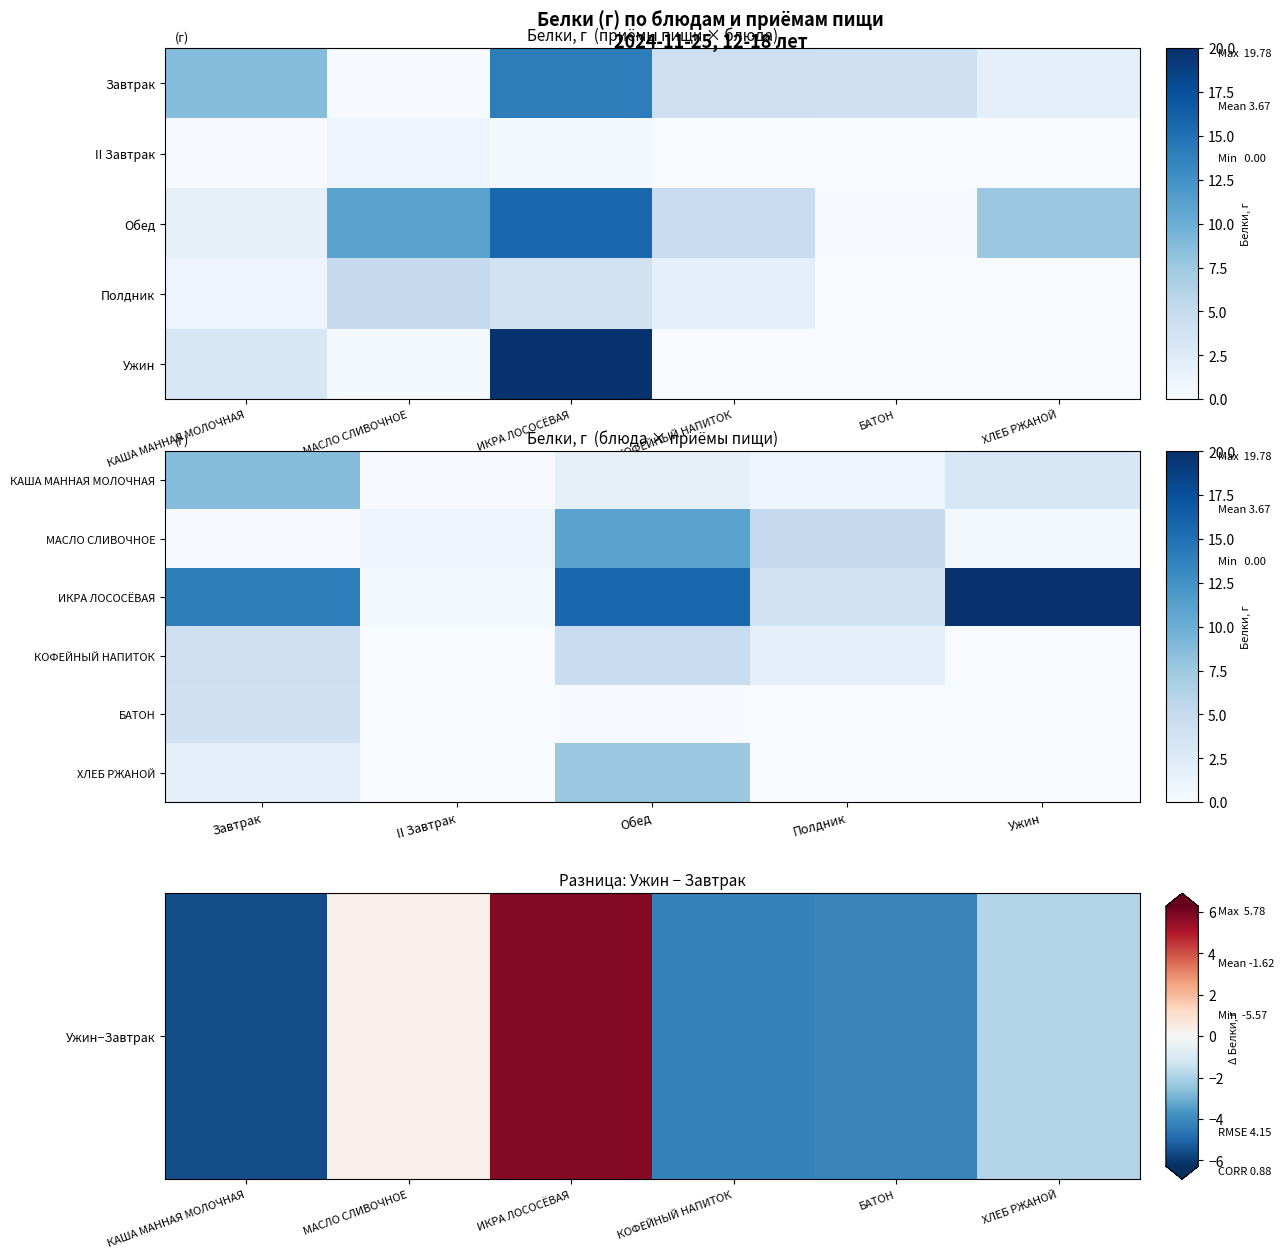

Between КАША МАННАЯ МОЛОЧНАЯ and ИКРА ЛОСОСЁВАЯ, which series saw the biggest shift?

Ужин